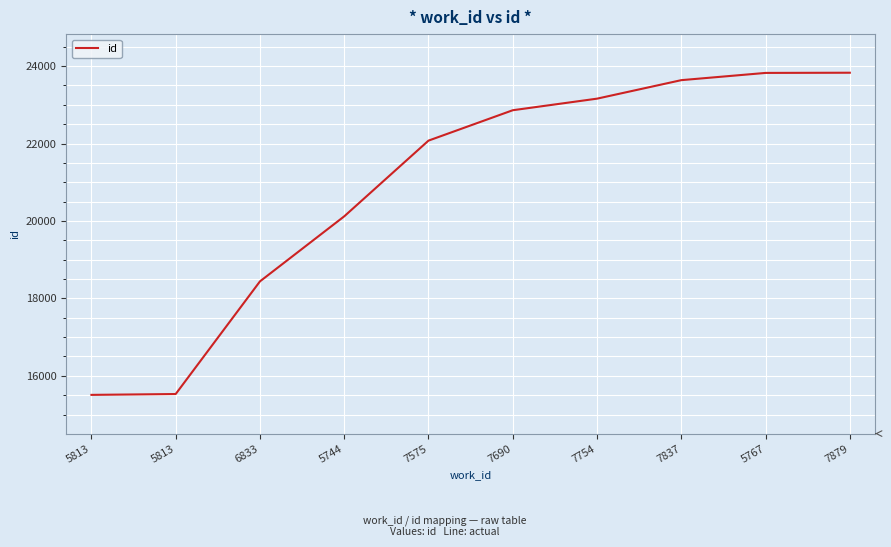

Which category has the lowest value across all series?

5813